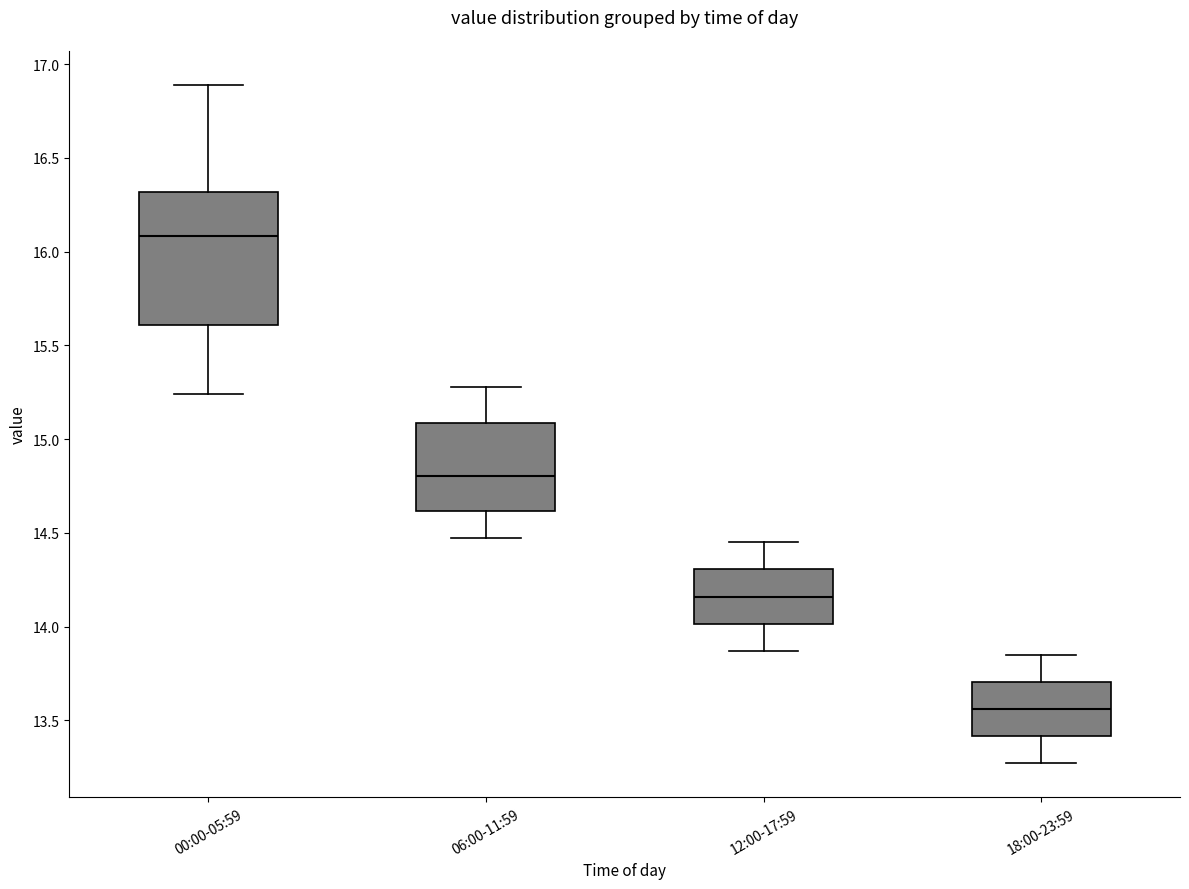

Comparing the boxes themselves (not the whiskers), which one is the tallest?

00:00-05:59